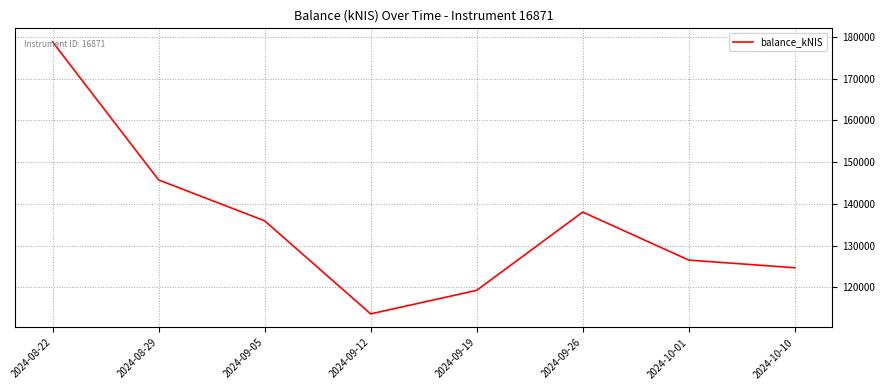

What is the maximum value shown in the chart?

178828.5